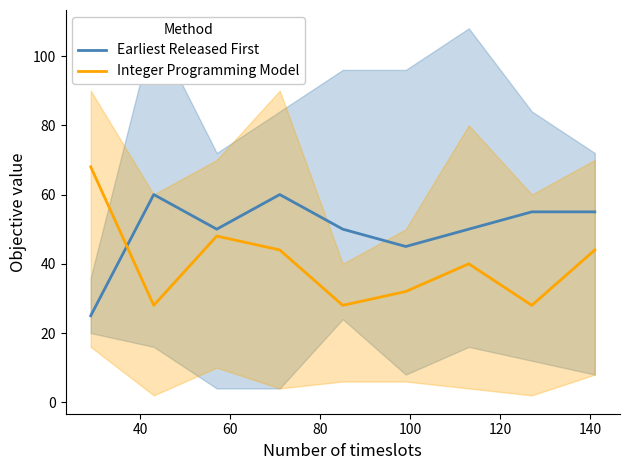

In Integer Programming Model, how many points are lower than both neighbors (excluding endpoints)?

3